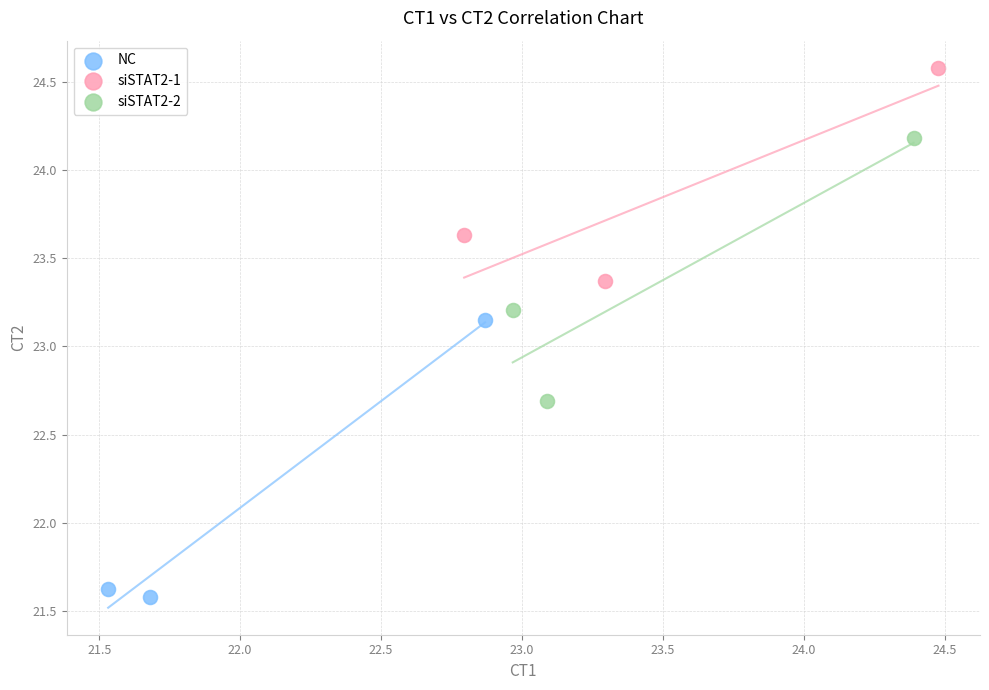

Which series has the widest spread of Y values?

NC